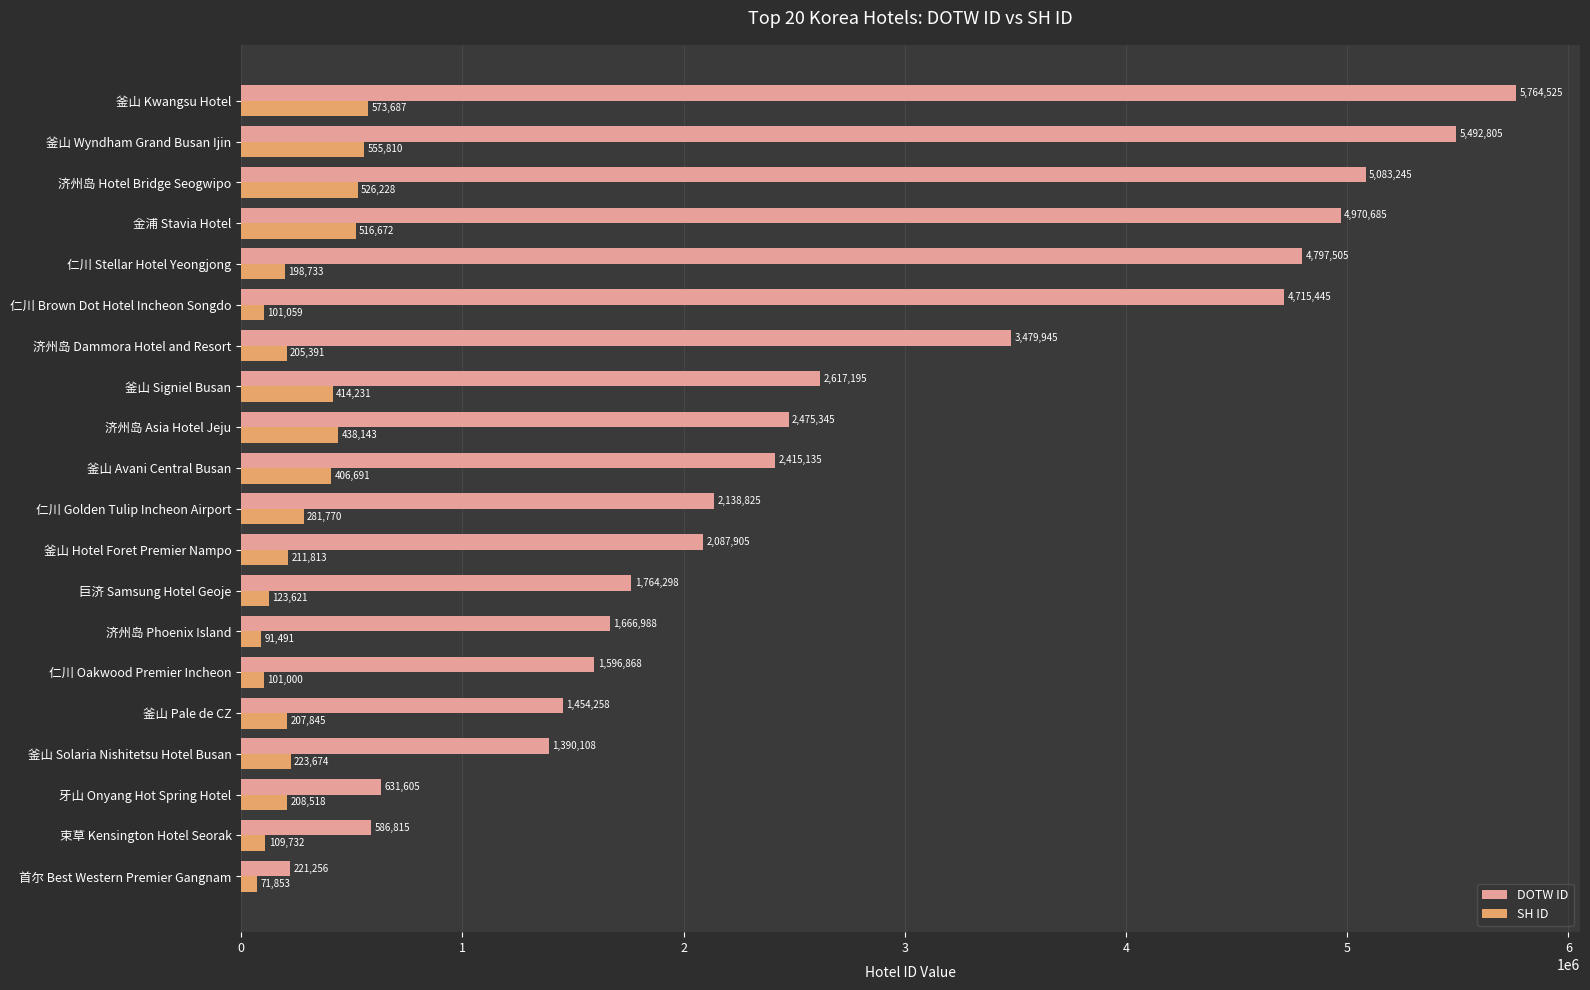

Is it true that DOTW ID equals 4970685 at 金浦 Stavia Hotel?

True